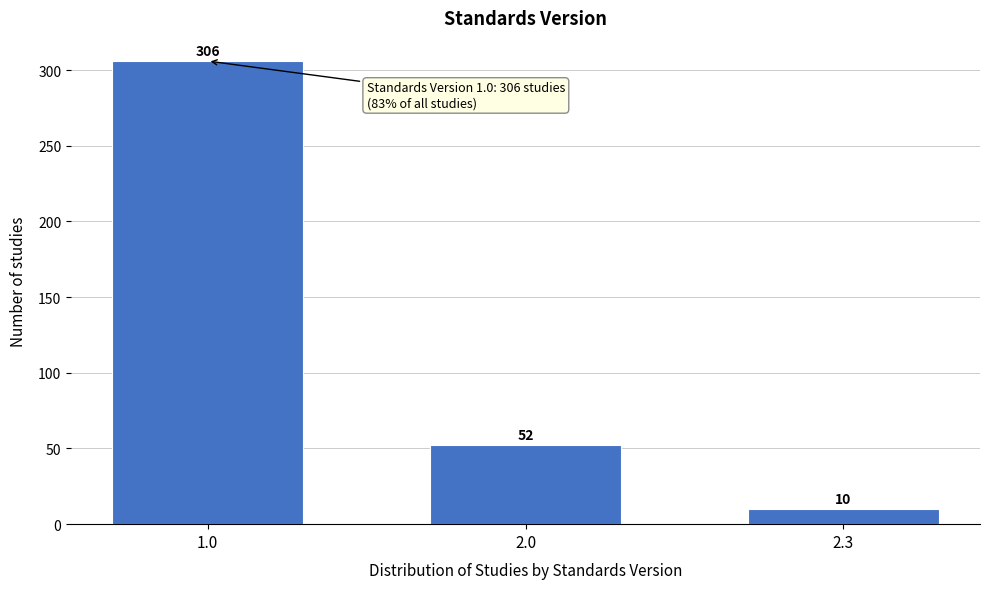

Reading left to right, extract all data points from this chart.

306	52	10